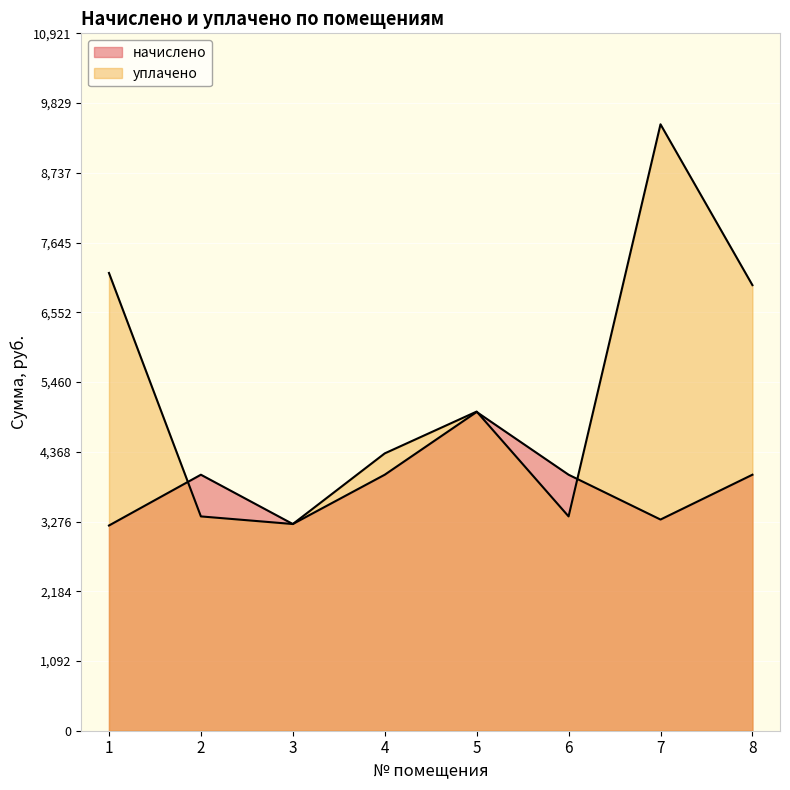

Where is начислено nearest to the value 4102?

2